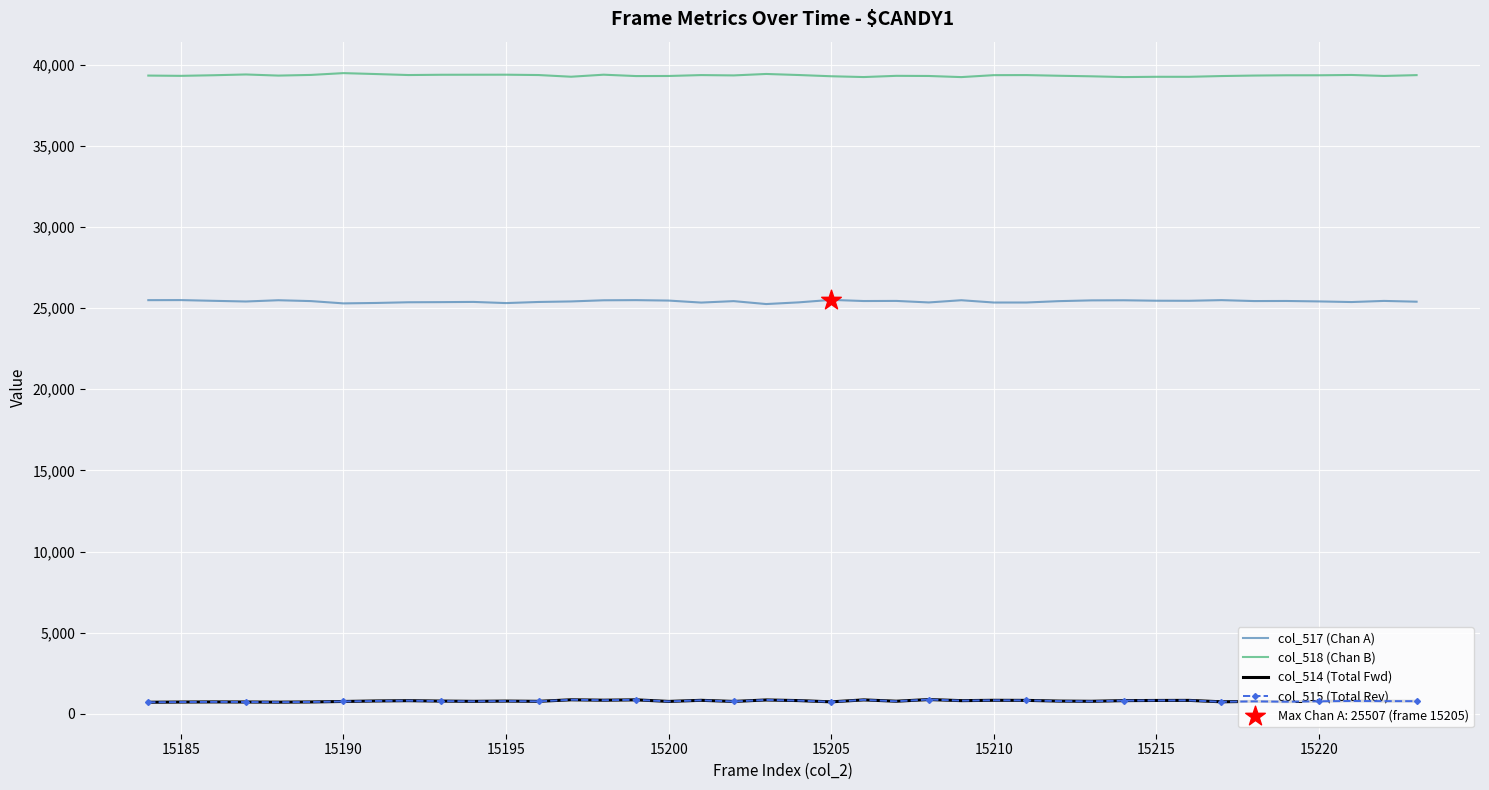

Which series has the largest total across all categories?

col_518 (Chan B)